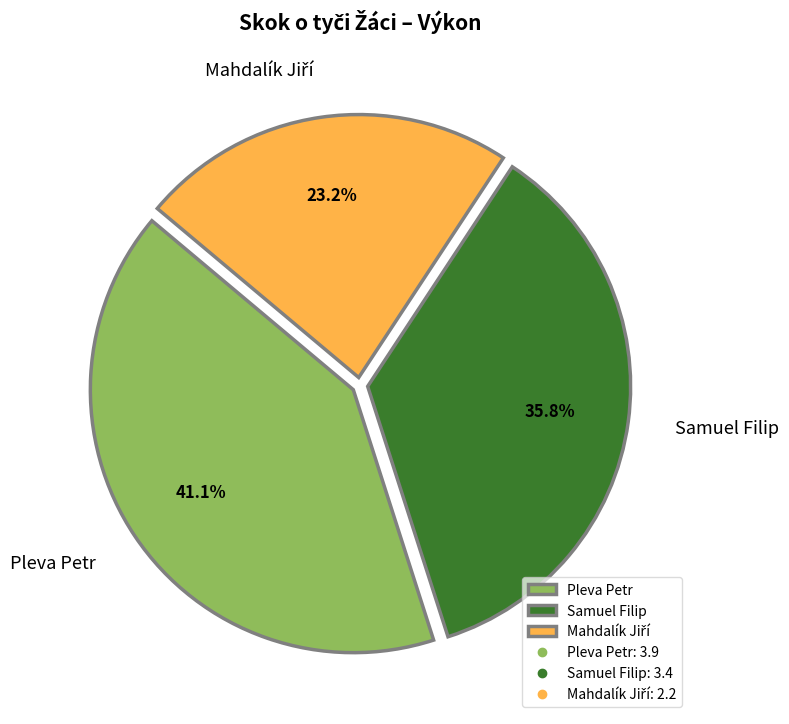

Which has a higher value, Pleva Petr or Samuel Filip?

Pleva Petr